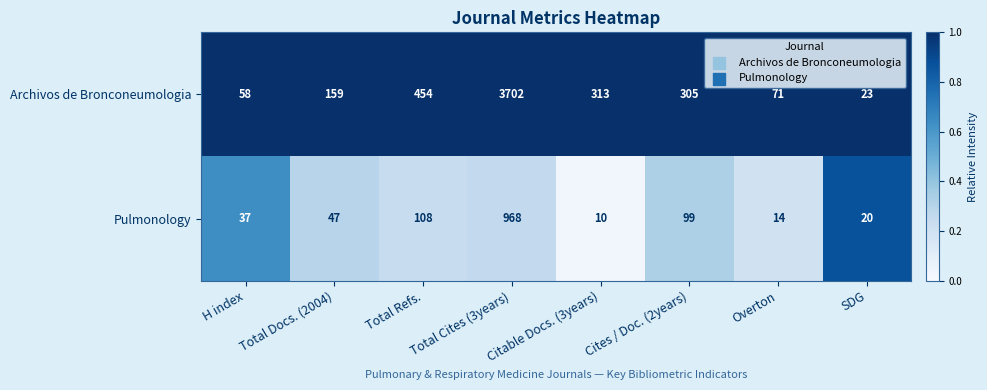

True or false: Archivos de Bronconeumologia has a value of 71 at Overton.

True